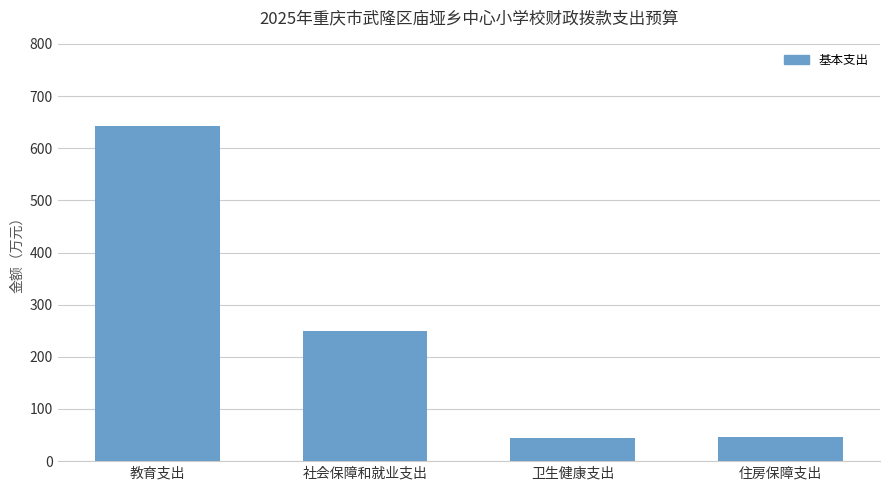

What is the sum of all values?

981.1